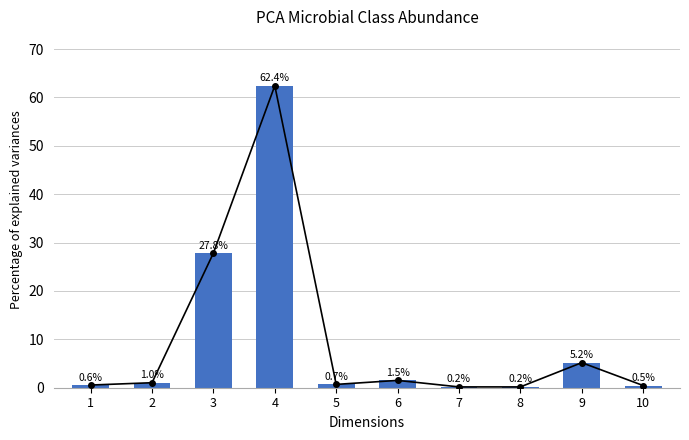

At which label does Near_field_mean_line reach its peak?

4